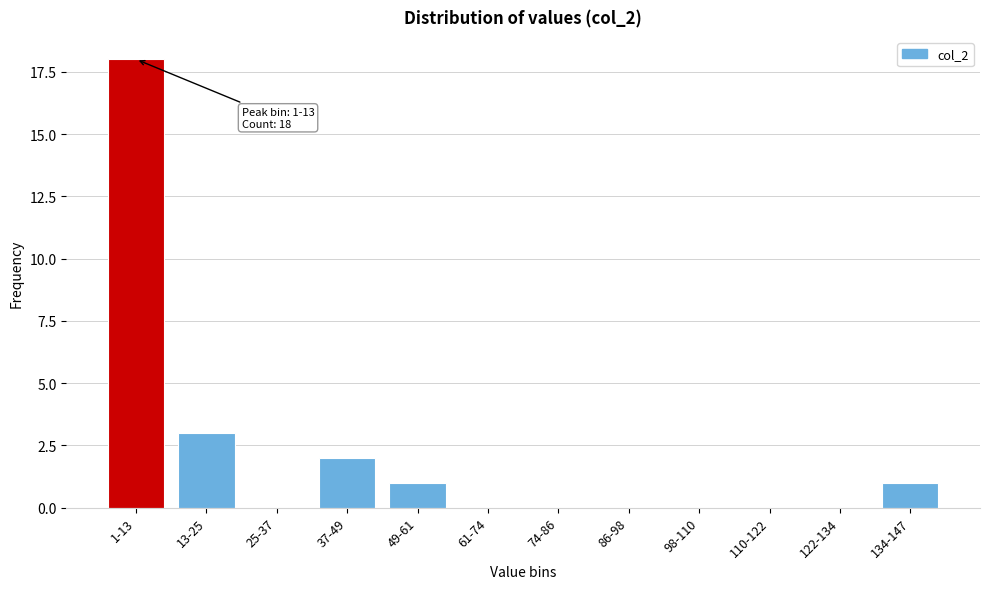

Reading right to left, transcribe all the data shown in this chart.

134-147=1	122-134=0	110-122=0	98-110=0	86-98=0	74-86=0	61-74=0	49-61=1	37-49=2	25-37=0	13-25=3	1-13=18